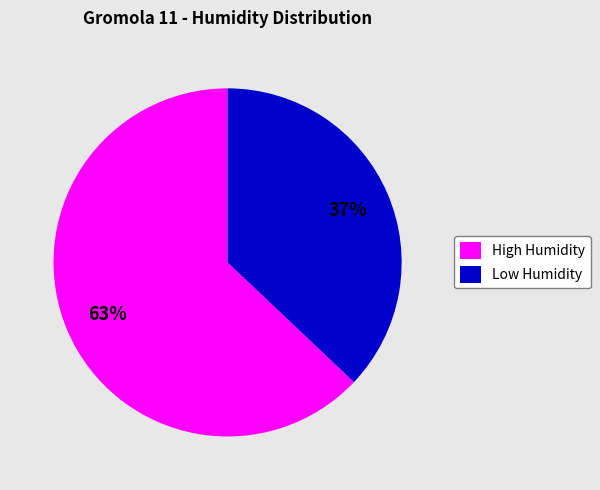

The Low Humidity slice represents 22% of the pie. True or false?

False